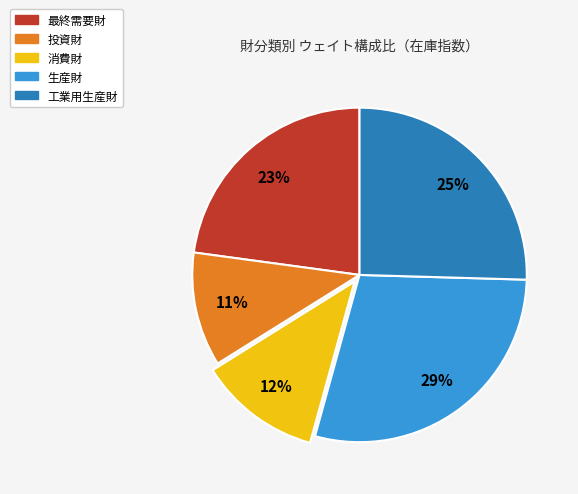

Rank the categories by value from lowest to highest.

投資財, 消費財, 最終需要財, 工業用生産財, 生産財